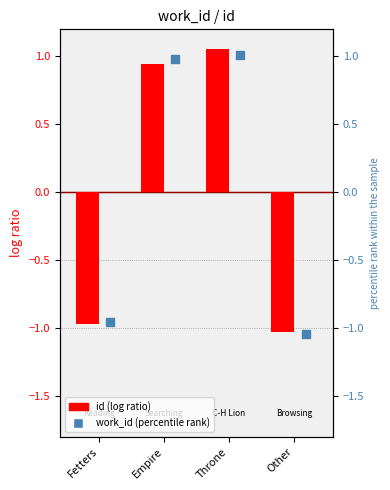

Which series contains the lowest Y value?

work_id